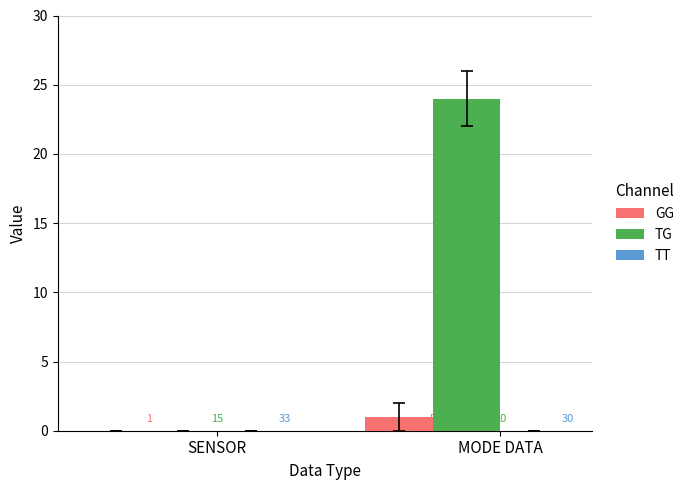

How many groups of bars are there?

2